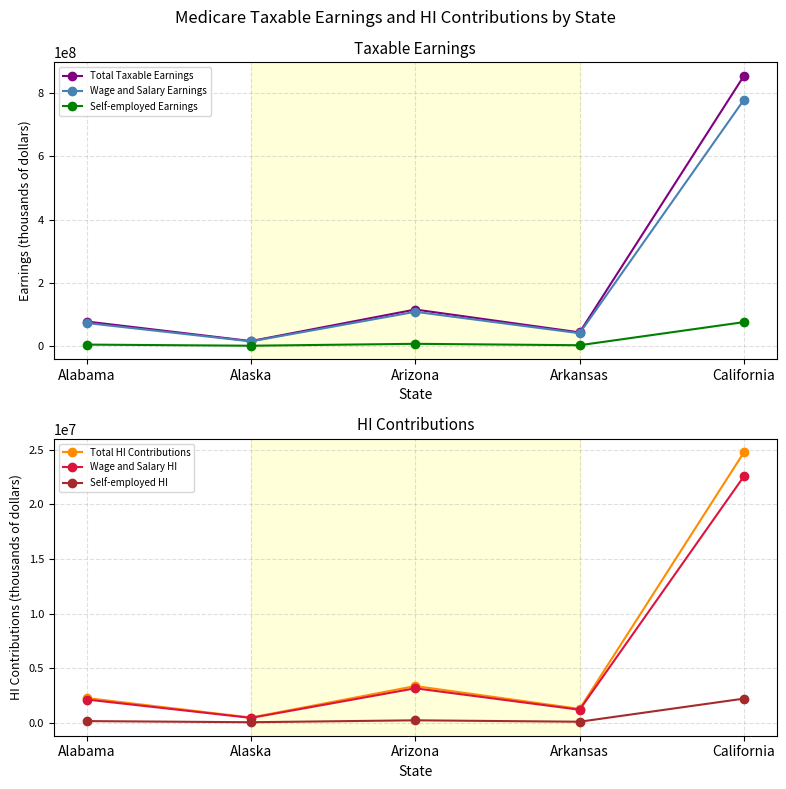

Between Alaska and California, which is larger?

California